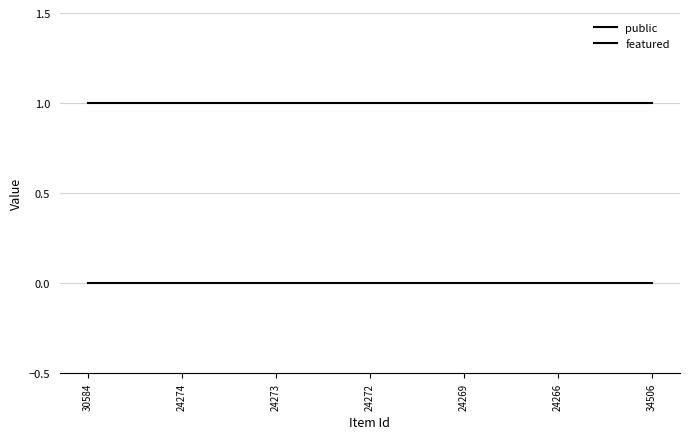

Is the value of public at 24273 greater than the value of featured at 24273?

Yes